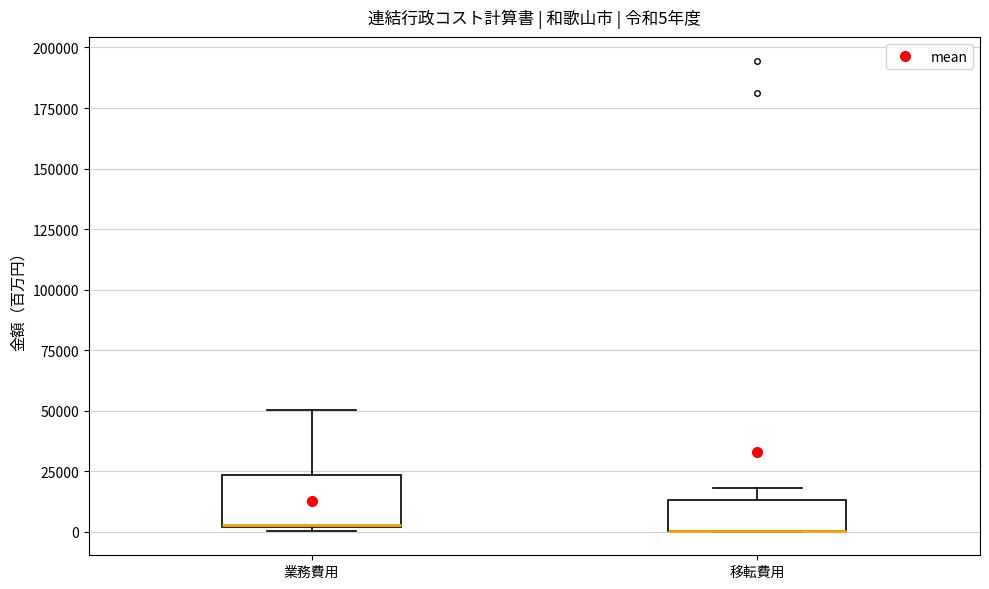

Comparing the boxes themselves (not the whiskers), which one is the tallest?

業務費用